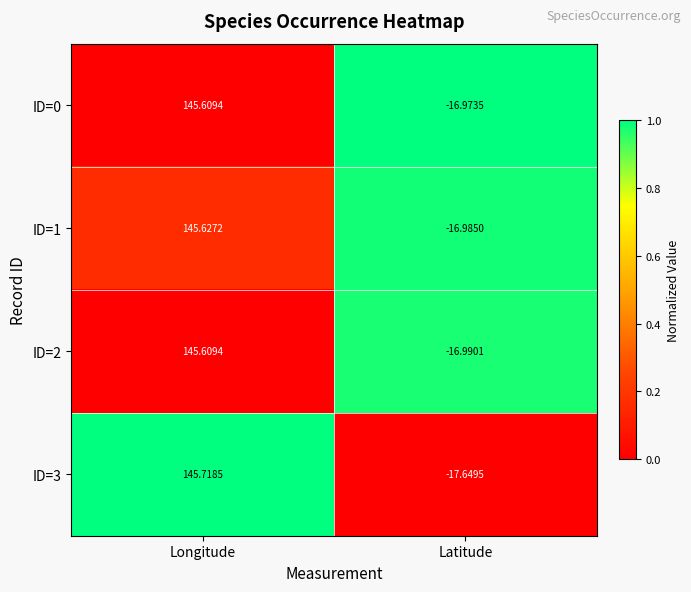

Which label corresponds to the smallest value in the chart?

Latitude